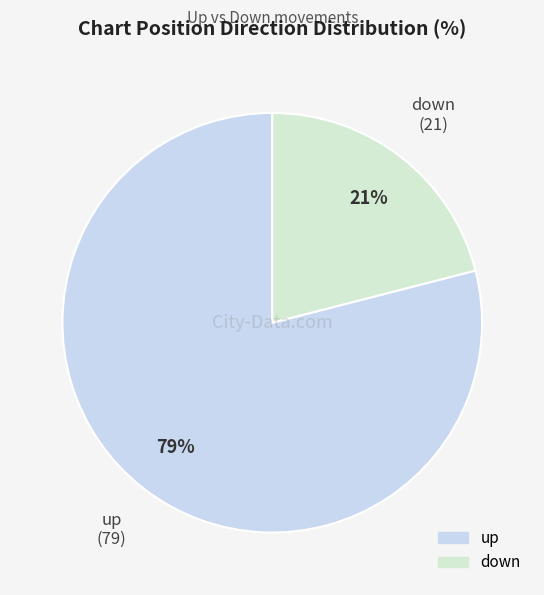

The down slice represents 21% of the pie. True or false?

True